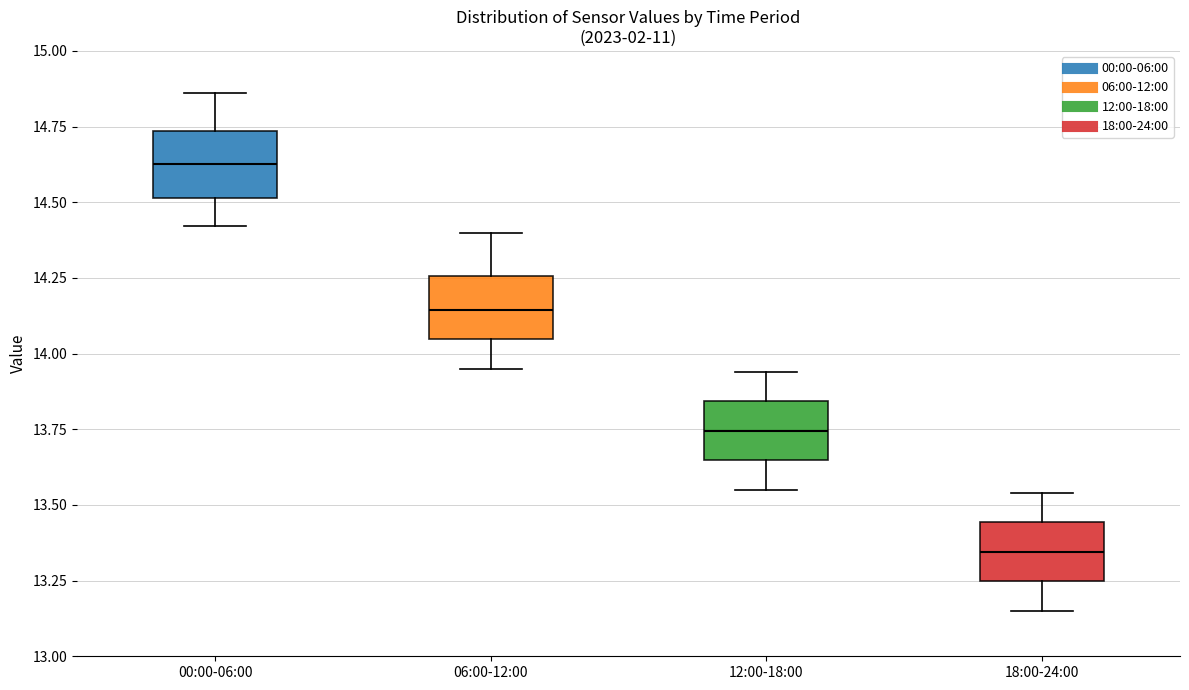

Reading left to right, read every box against the y-axis: the position of its median line, the range the box covers, and the ends of its whiskers. The values are not printed on the chart, so give them approximately, as read against the axis.

00:00-06:00: median 14.65, box 14.50 to 14.75, whiskers 14.40 to 14.85
06:00-12:00: median 14.15, box 14.05 to 14.25, whiskers 13.95 to 14.40
12:00-18:00: median 13.75, box 13.65 to 13.85, whiskers 13.55 to 13.95
18:00-24:00: median 13.35, box 13.25 to 13.45, whiskers 13.15 to 13.55